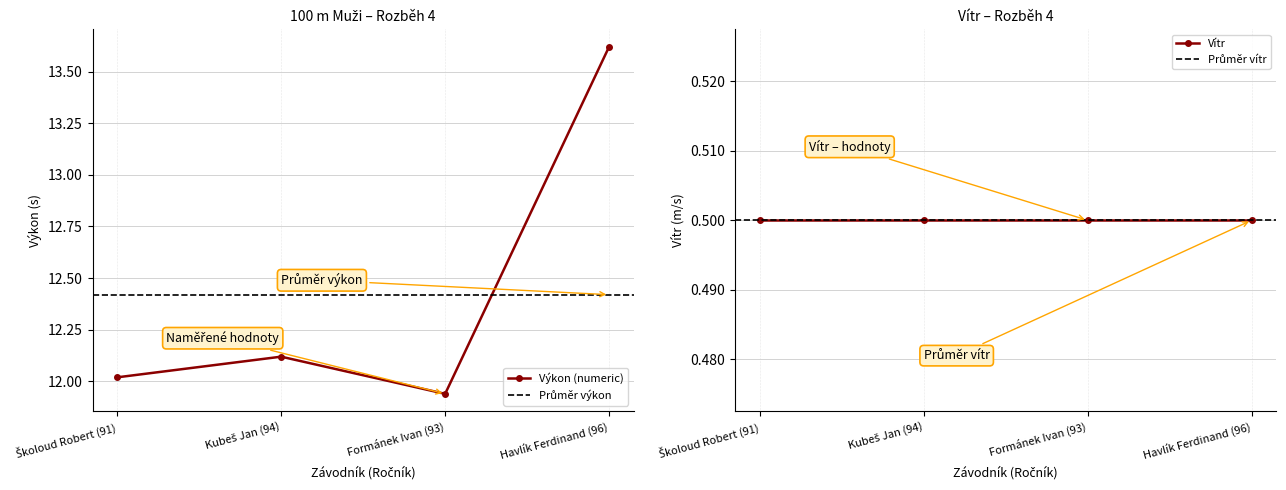

Which category has the lowest value across all series?

Formánek Ivan (93)